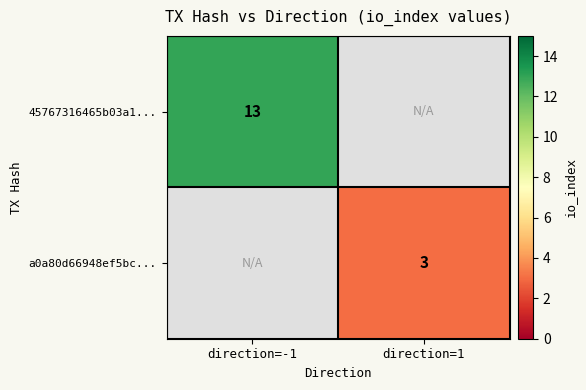

Is it true that a0a80d66948ef5bc... equals 3 at direction=1?

True